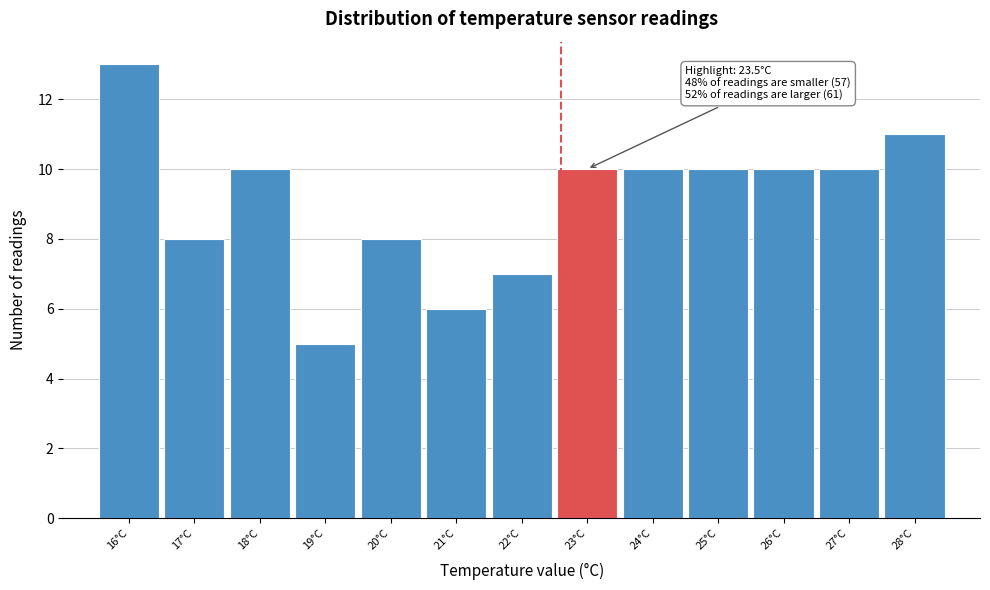

Reading right to left, list all the values displayed in this chart.

11	10	10	10	10	10	7	6	8	5	10	8	13